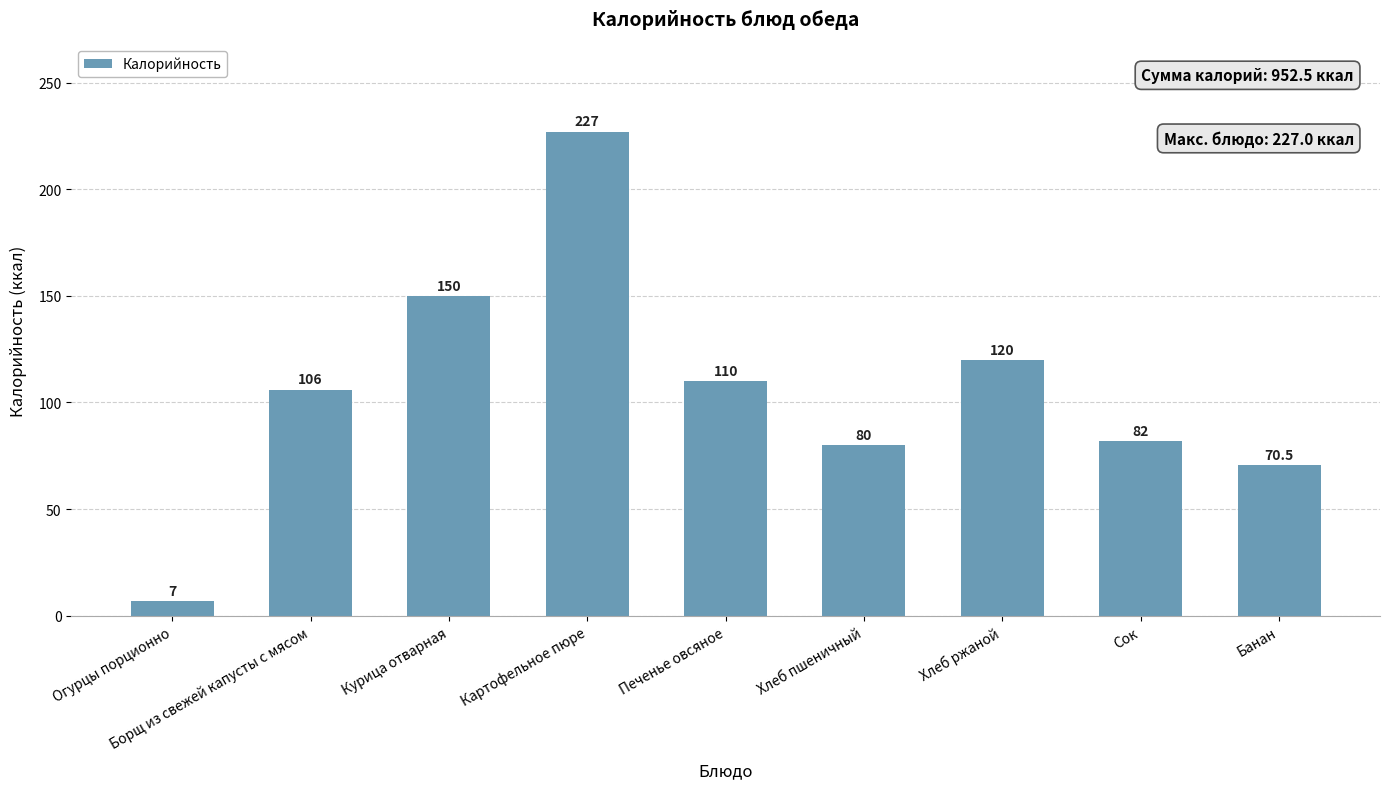

True or false: the data shows 188.1 at Печенье овсяное.

False